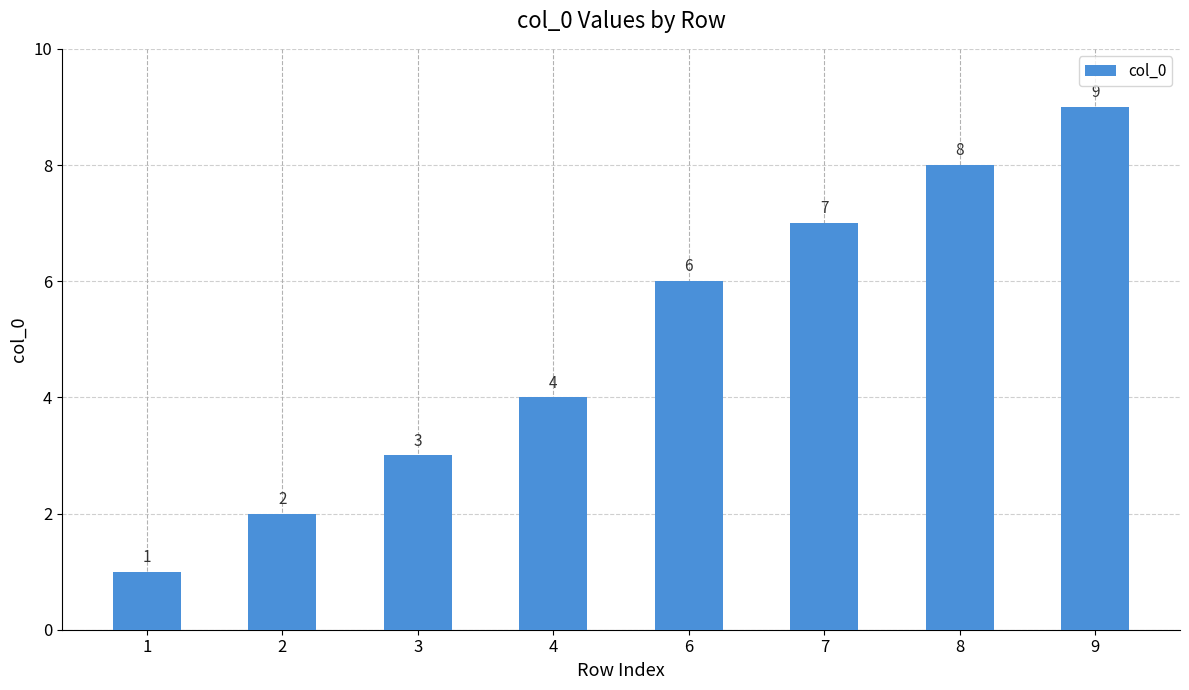

List the labels in order of value, largest first.

9, 8, 7, 6, 4, 3, 2, 1